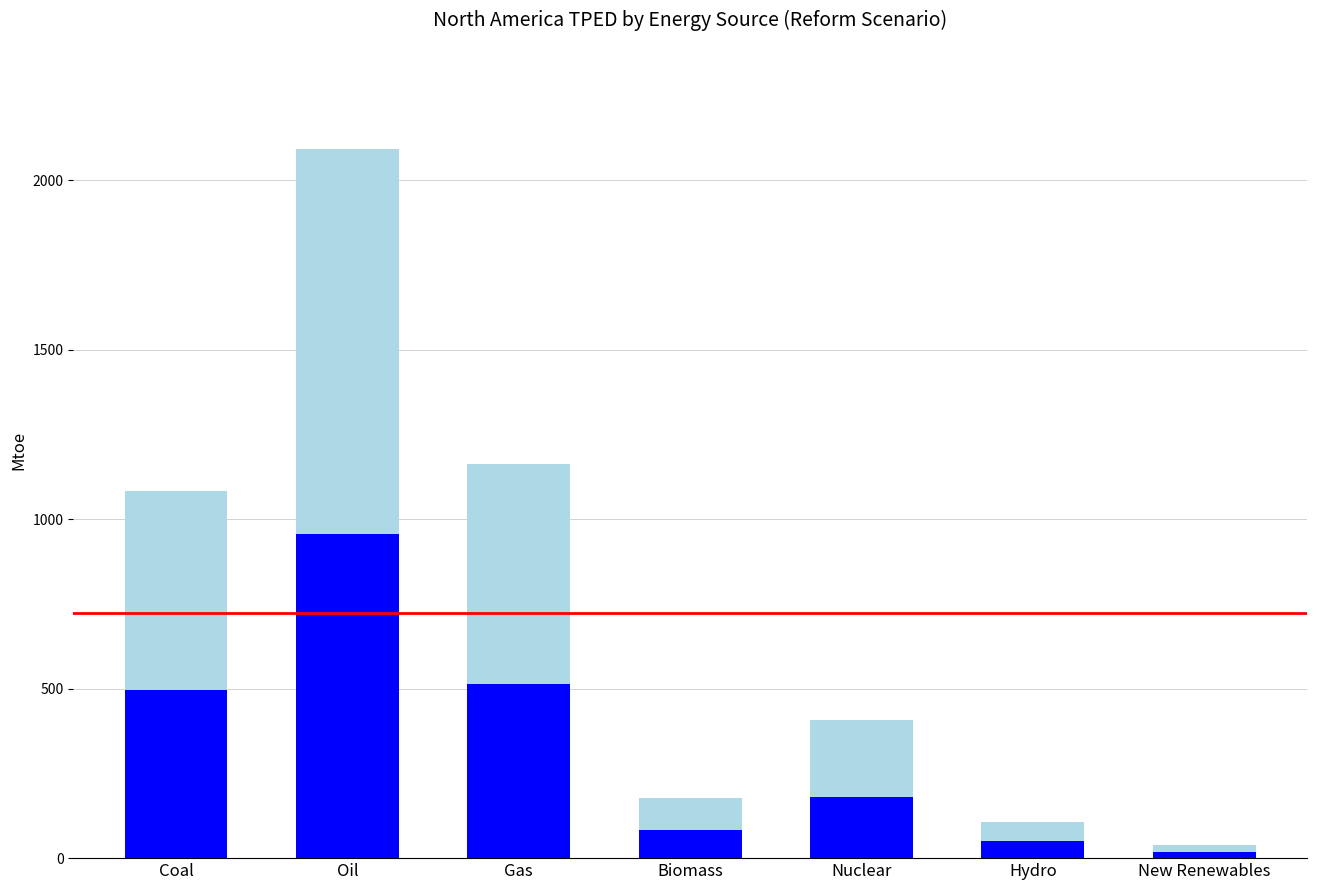

What is the total value across all series at Coal?

1082.6